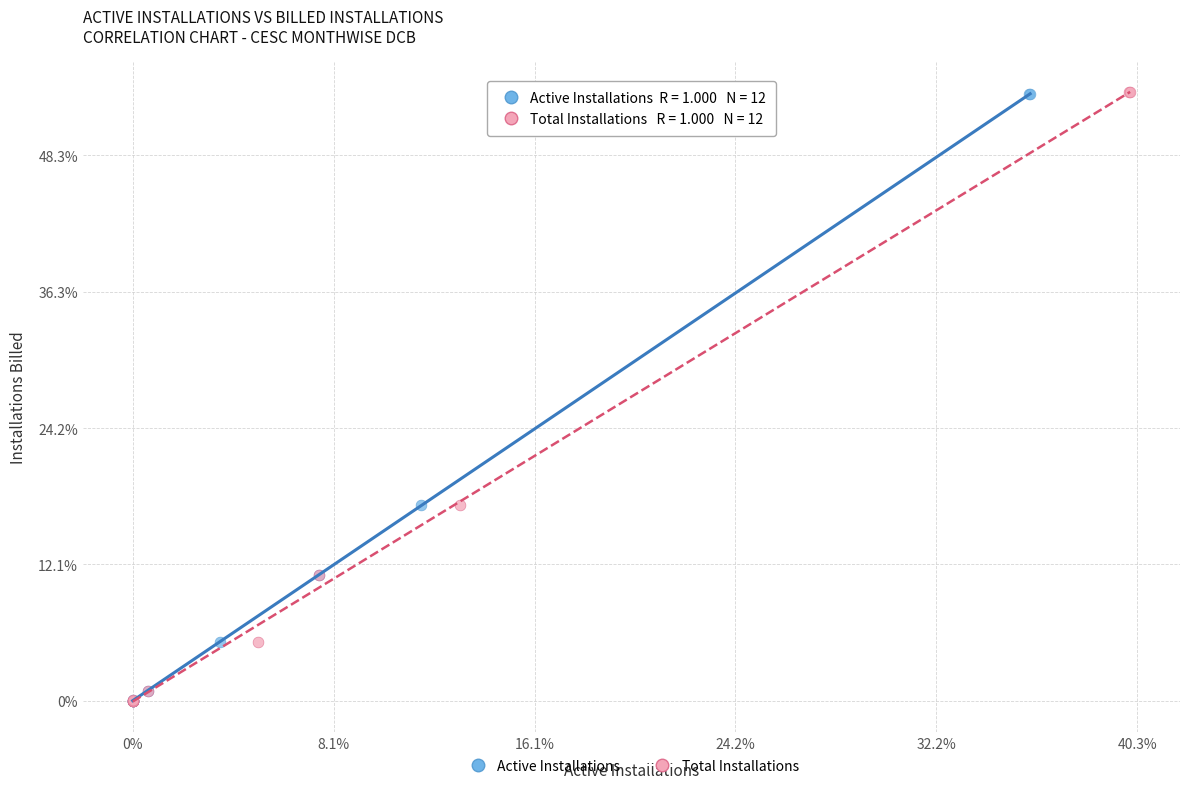

What are all the series names shown in the legend?

Active Installations, Total Installations